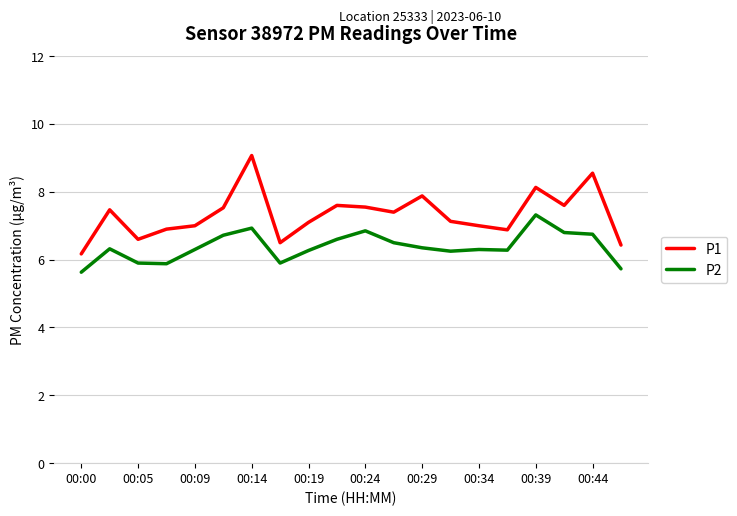

What is the difference between the maximum and second lowest values in the P2 series?

1.6